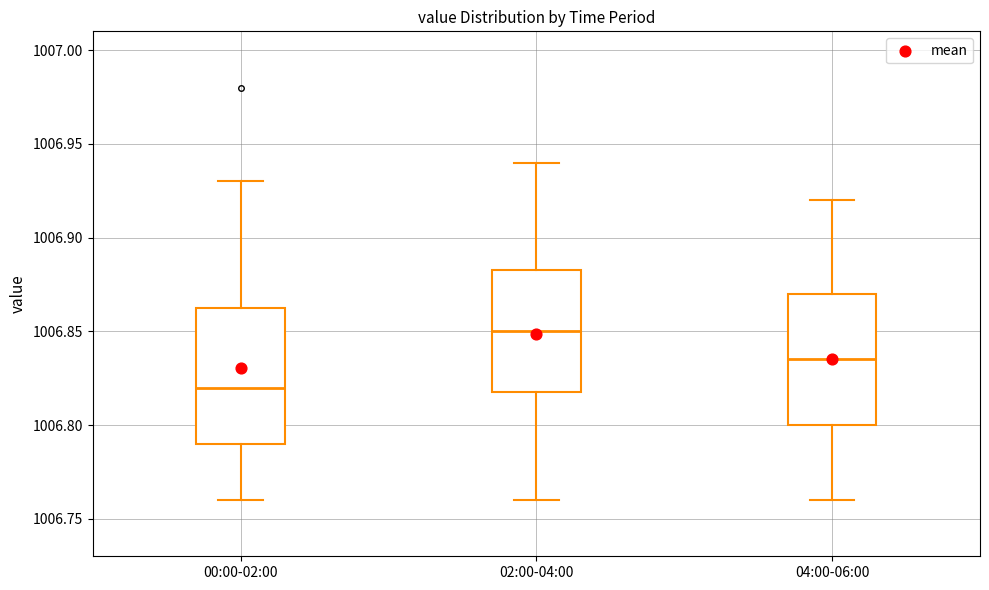

Where does the upper whisker of the box for 04:00-06:00 end on the y-axis? The values are not printed on the chart, so give them approximately, as read against the axis.

1006.920